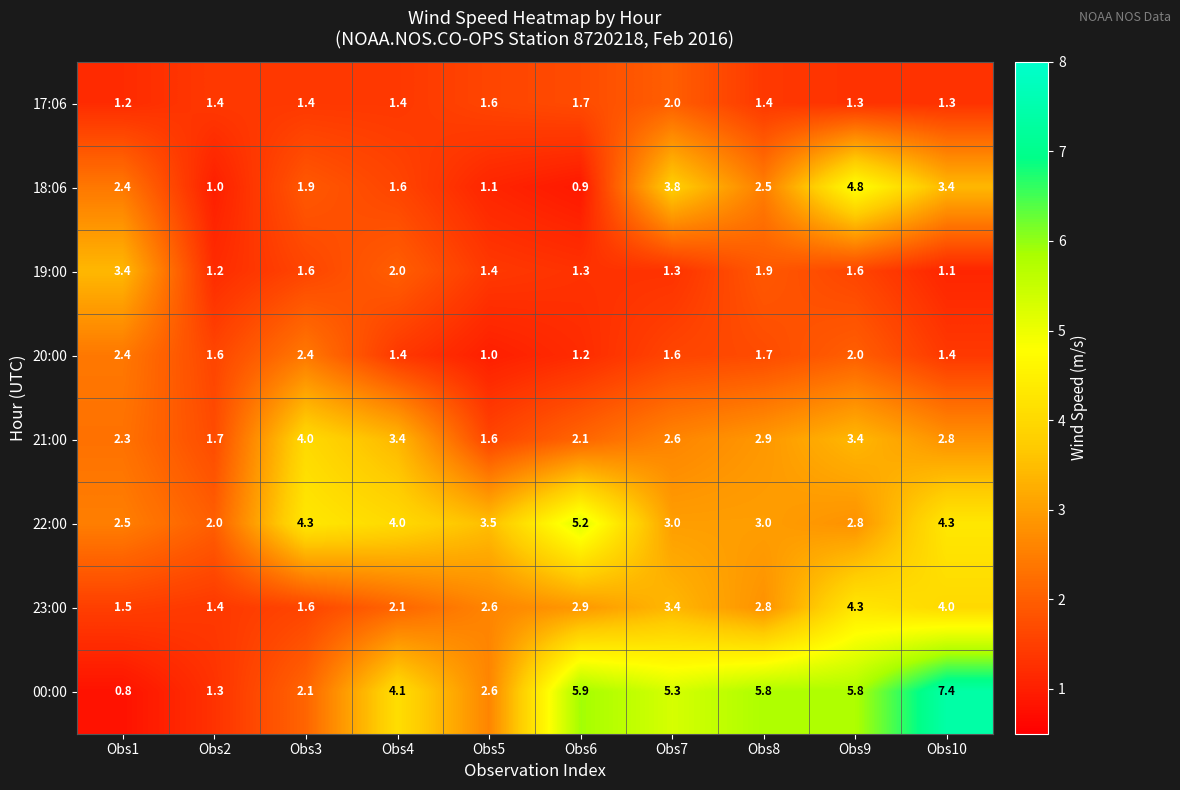

At which label does 00:00 first exceed 5?

Obs6